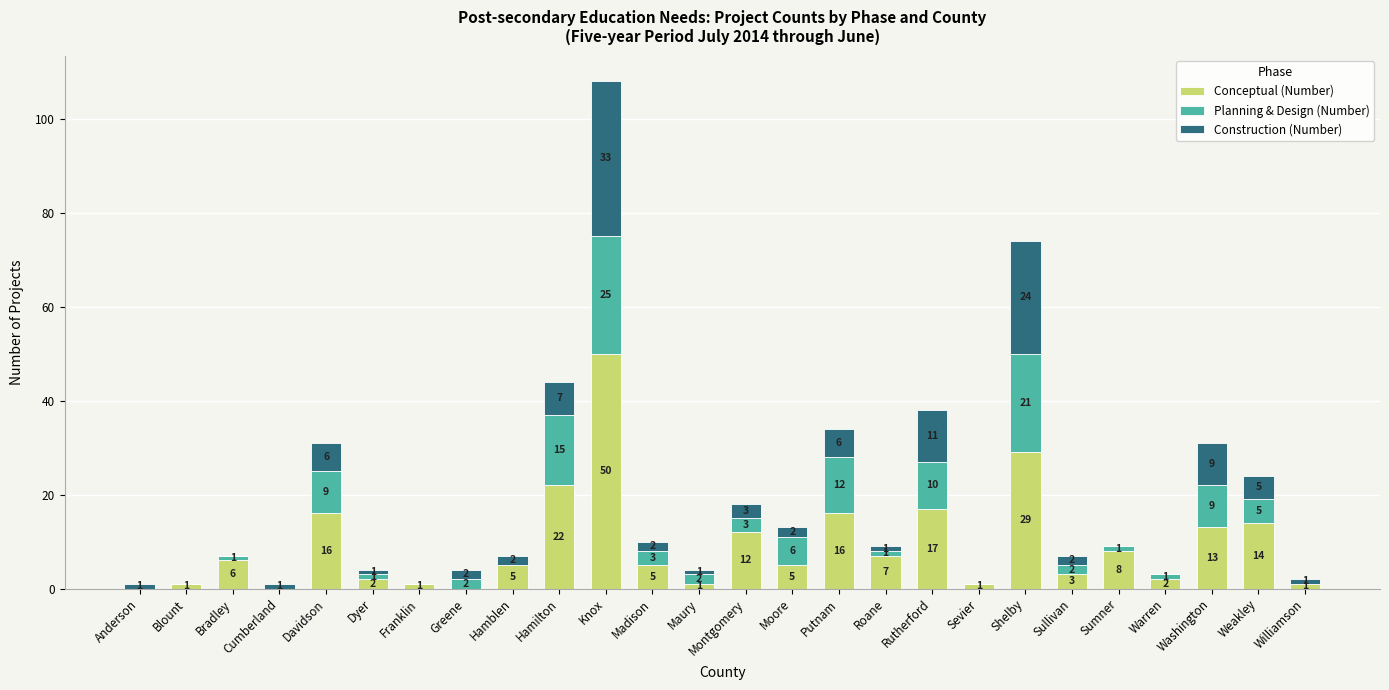

Are the bars grouped side by side (vs. stacked)?

No